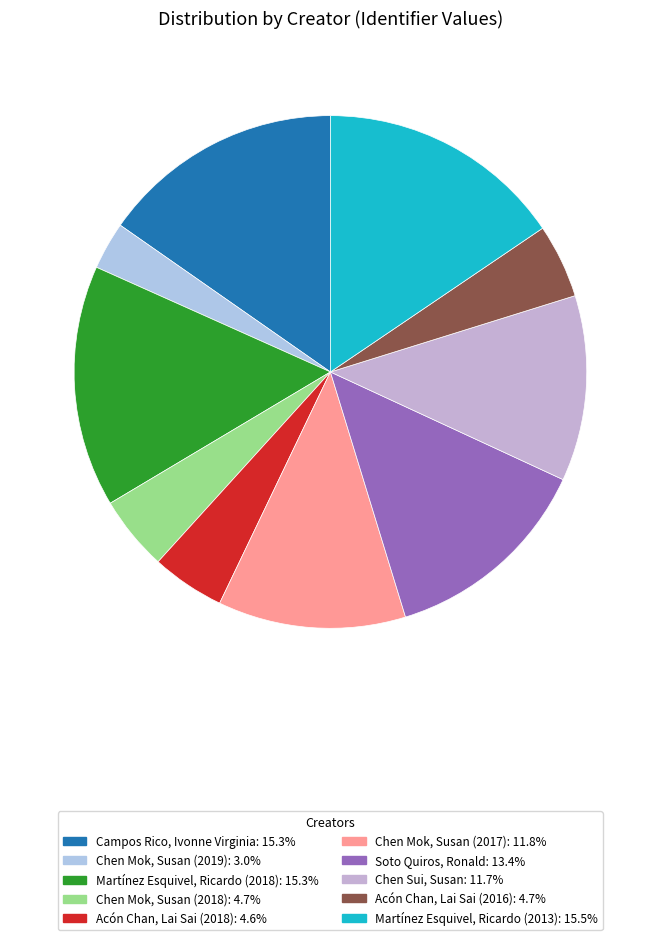

Is there any slice that represents more than half of the pie?

No